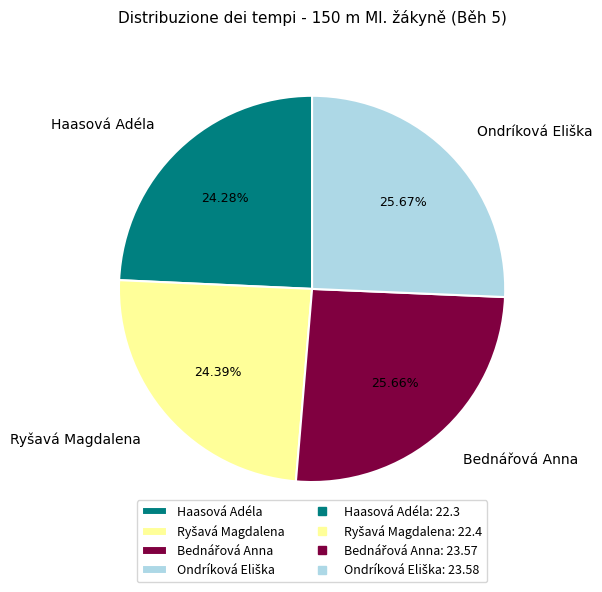

Is there any slice that represents more than half of the pie?

No